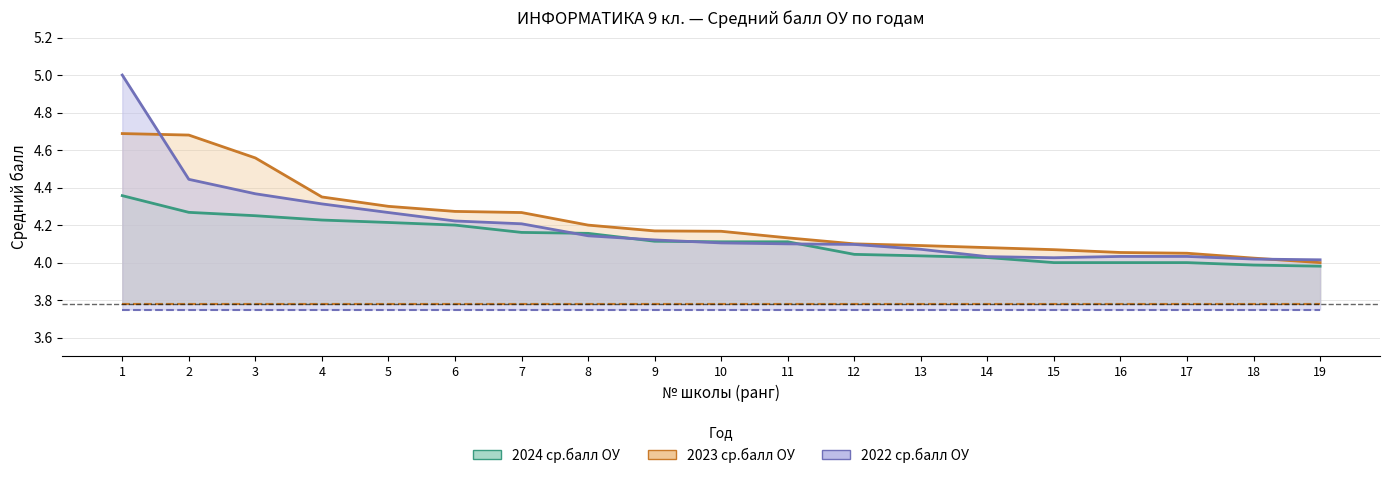

At how many categories does at least one series exceed 3?

19